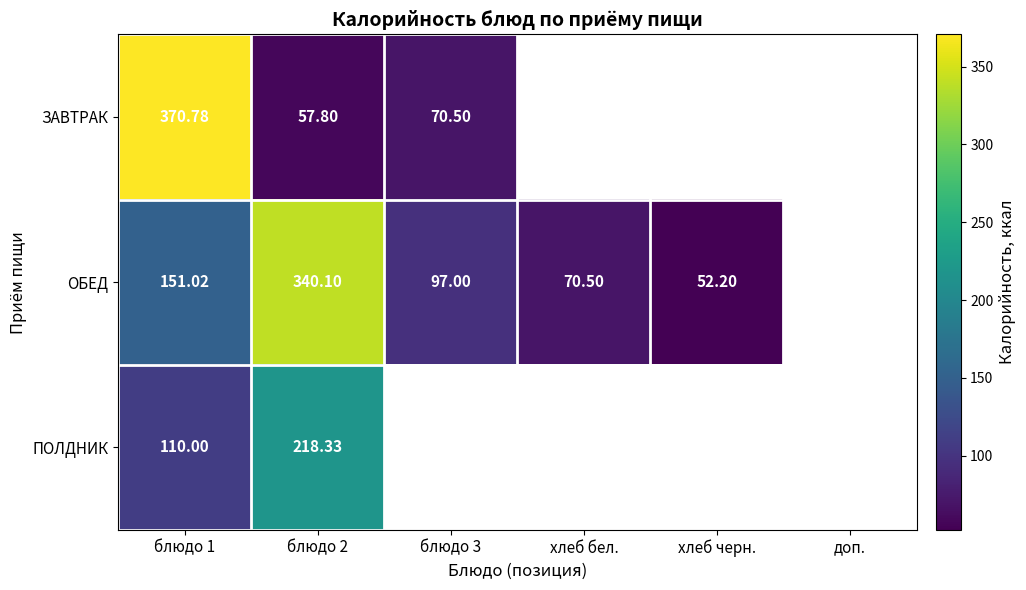

What is the highest value of the ОБЕД series?

340.1